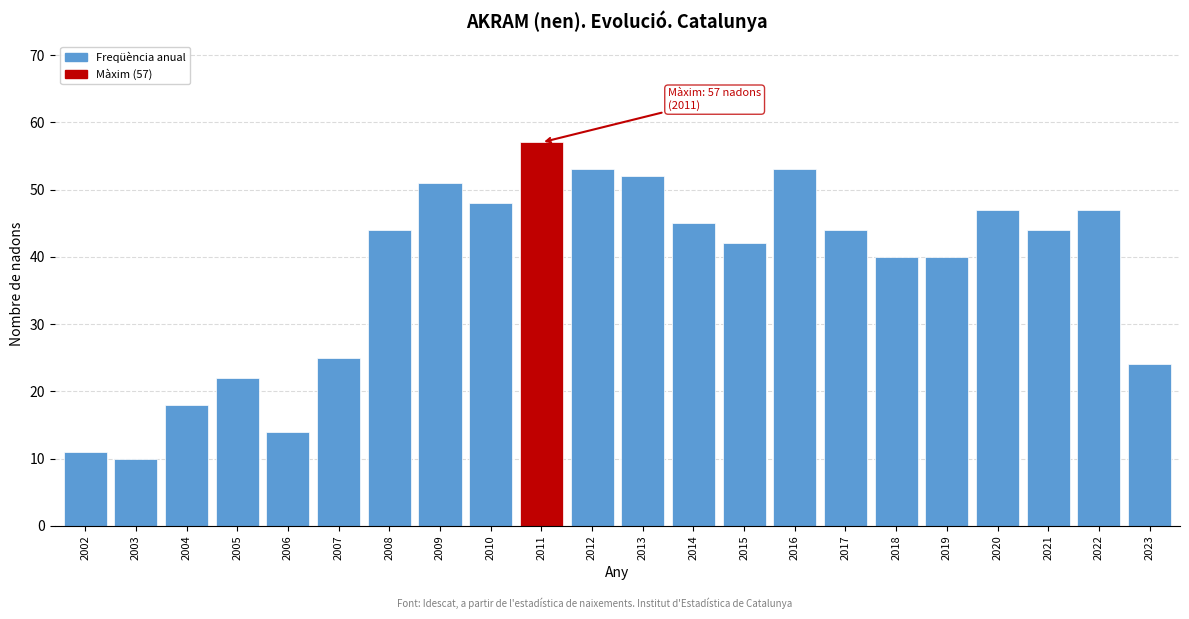

Reading right to left, what are all the values shown in this chart?

2023=24	2022=47	2021=44	2020=47	2019=40	2018=40	2017=44	2016=53	2015=42	2014=45	2013=52	2012=53	2011=57	2010=48	2009=51	2008=44	2007=25	2006=14	2005=22	2004=18	2003=10	2002=11